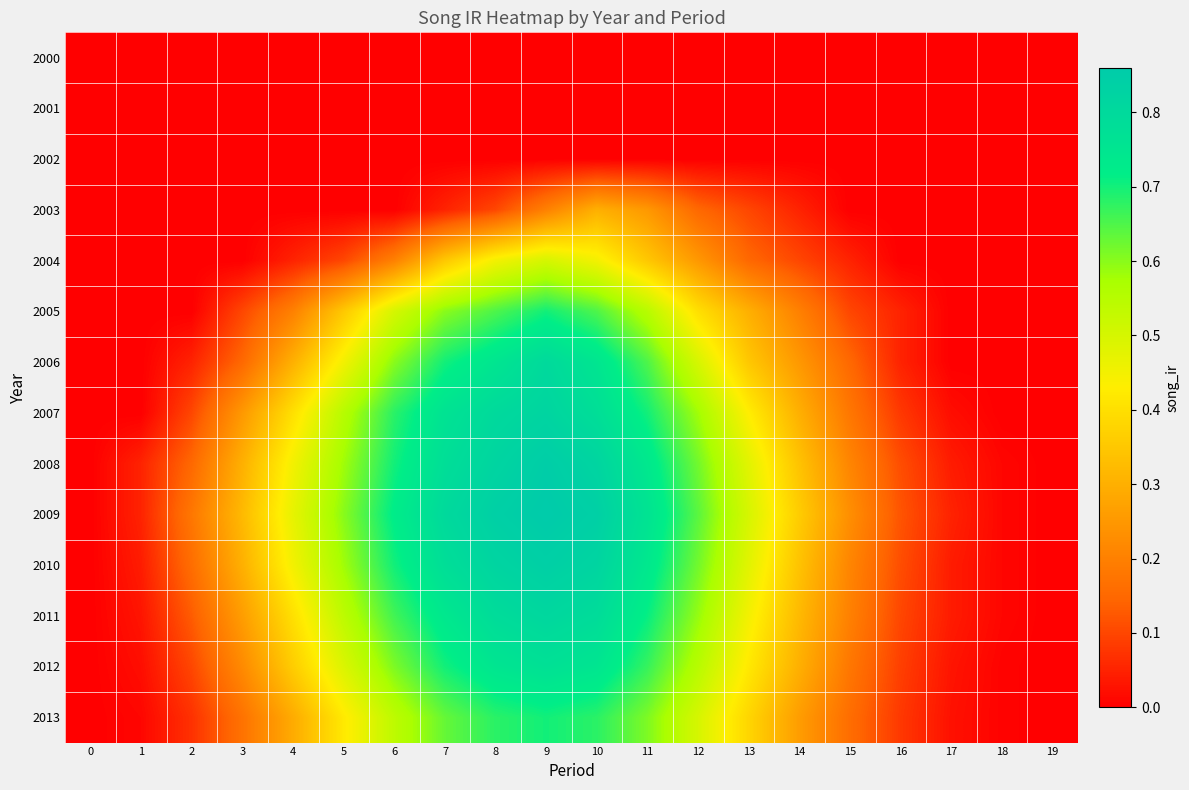

Reading left to right, transcribe all the data shown in this chart.

2000: 0=0.0	1=0.0	2=0.0	3=0.0	4=0.0	5=0.0	6=0.0	7=0.0	8=0.0	9=0.0	10=0.0	11=0.0	12=0.0	13=0.0	14=0.0	15=0.0	16=0.0	17=0.0	18=0.0	19=0.0
2001: 0=0.0	1=0.0	2=0.0	3=0.0	4=0.0	5=0.0	6=0.0	7=0.0	8=0.0	9=0.0	10=0.0	11=0.0	12=0.0	13=0.0	14=0.0	15=0.0	16=0.0	17=0.0	18=0.0	19=0.0
2002: 0=0.0	1=0.0	2=0.0	3=0.0	4=0.0	5=0.0	6=0.0	7=0.0	8=0.0	9=0.0	10=0.0	11=0.0	12=0.0	13=0.0	14=0.0	15=0.0	16=0.0	17=0.0	18=0.0	19=0.0
2003: 0=0.0	1=0.0	2=0.0	3=0.0	4=0.0	5=0.0	6=0.0	7=0.1	8=0.1	9=0.2	10=0.3	11=0.2	12=0.1	13=0.1	14=0.1	15=0.0	16=0.0	17=0.0	18=0.0	19=0.0
2004: 0=0.0	1=0.0	2=0.0	3=0.0	4=0.1	5=0.1	6=0.2	7=0.3	8=0.5	9=0.5	10=0.5	11=0.3	12=0.2	13=0.1	14=0.1	15=0.1	16=0.0	17=0.0	18=0.0	19=0.0
2005: 0=0.0	1=0.0	2=0.0	3=0.1	4=0.2	5=0.3	6=0.5	7=0.6	8=0.7	9=0.7	10=0.7	11=0.6	12=0.4	13=0.3	14=0.2	15=0.1	16=0.1	17=0.0	18=0.0	19=0.0
2006: 0=0.0	1=0.0	2=0.1	3=0.1	4=0.3	5=0.5	6=0.6	7=0.7	8=0.8	9=0.8	10=0.8	11=0.7	12=0.5	13=0.3	14=0.2	15=0.1	16=0.1	17=0.0	18=0.0	19=0.0
2007: 0=0.0	1=0.0	2=0.1	3=0.2	4=0.4	5=0.6	6=0.7	7=0.8	8=0.8	9=0.8	10=0.8	11=0.7	12=0.6	13=0.4	14=0.3	15=0.2	16=0.1	17=0.0	18=0.0	19=0.0
2008: 0=0.0	1=0.1	2=0.1	3=0.3	4=0.5	5=0.6	6=0.7	7=0.8	8=0.8	9=0.8	10=0.8	11=0.7	12=0.6	13=0.5	14=0.3	15=0.2	16=0.1	17=0.0	18=0.0	19=0.0
2009: 0=0.0	1=0.1	2=0.2	3=0.3	4=0.5	5=0.6	6=0.7	7=0.8	8=0.8	9=0.9	10=0.8	11=0.8	12=0.6	13=0.5	14=0.4	15=0.2	16=0.1	17=0.1	18=0.0	19=0.0
2010: 0=0.0	1=0.0	2=0.2	3=0.3	4=0.5	5=0.6	6=0.7	7=0.8	8=0.8	9=0.8	10=0.8	11=0.7	12=0.6	13=0.5	14=0.3	15=0.2	16=0.1	17=0.0	18=0.0	19=0.0
2011: 0=0.0	1=0.0	2=0.1	3=0.3	4=0.4	5=0.5	6=0.7	7=0.7	8=0.8	9=0.8	10=0.8	11=0.7	12=0.6	13=0.5	14=0.3	15=0.2	16=0.1	17=0.0	18=0.0	19=0.0
2012: 0=0.0	1=0.0	2=0.1	3=0.2	4=0.4	5=0.5	6=0.6	7=0.7	8=0.8	9=0.8	10=0.8	11=0.7	12=0.6	13=0.4	14=0.3	15=0.2	16=0.1	17=0.0	18=0.0	19=0.0
2013: 0=0.0	1=0.0	2=0.1	3=0.2	4=0.3	5=0.4	6=0.5	7=0.6	8=0.7	9=0.7	10=0.7	11=0.6	12=0.5	13=0.4	14=0.3	15=0.2	16=0.1	17=0.0	18=0.0	19=0.0